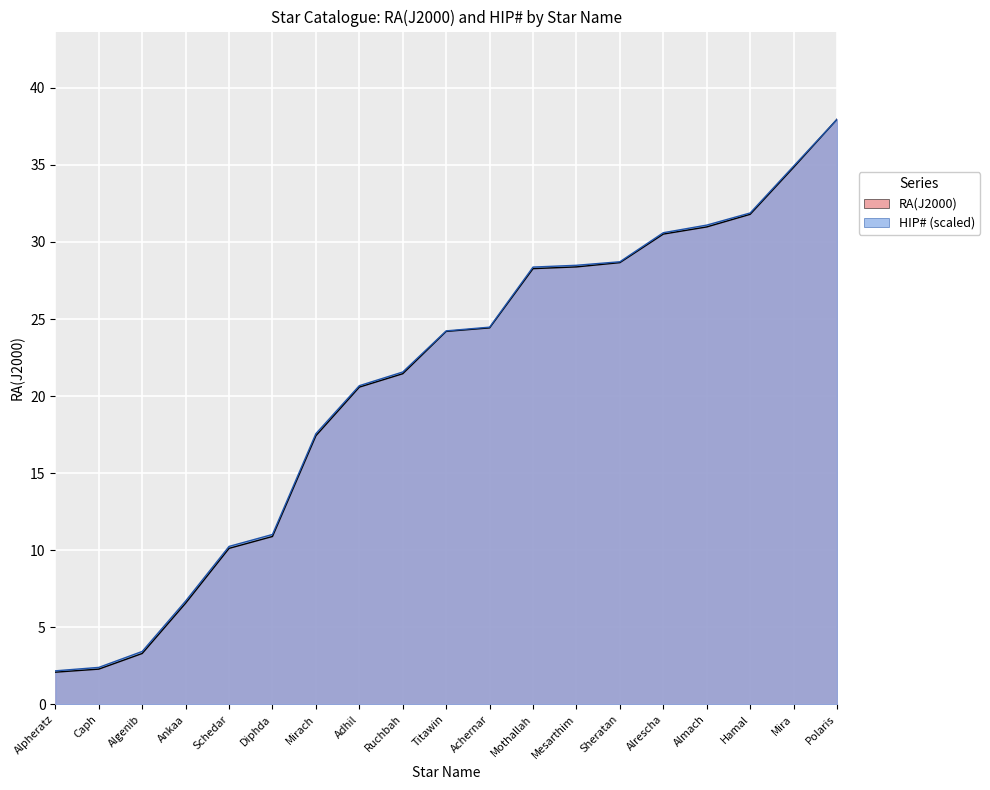

Is it true that HIP# equals 33.2 at Ruchbah?

False